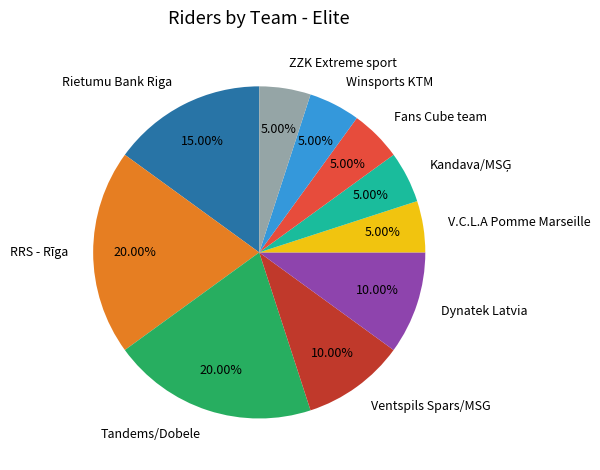

Is the sum of Rietumu Bank Riga and Ventspils Spars/MSG greater than half?

No